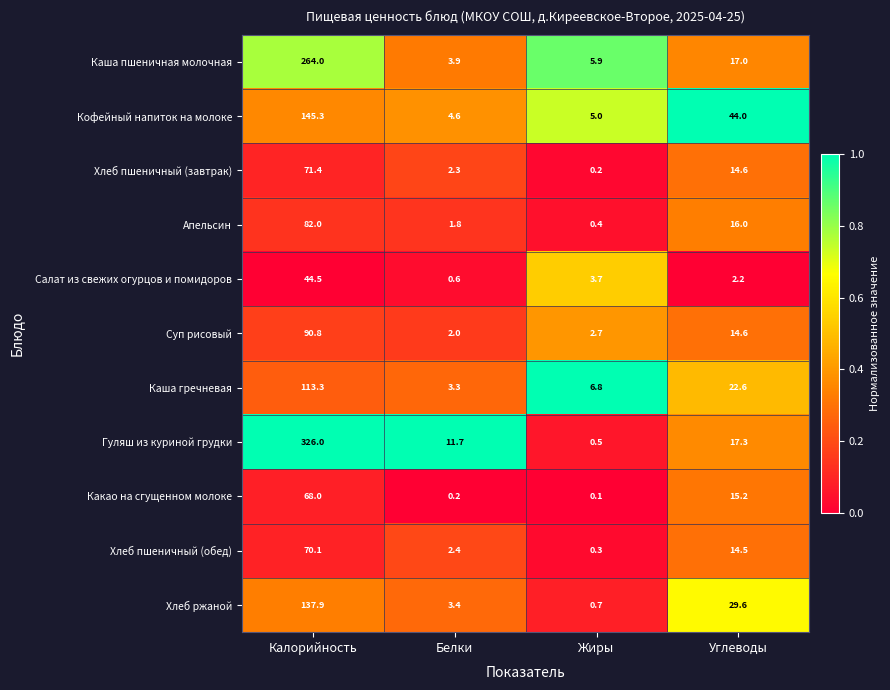

At which category is the sum across all series the highest?

Калорийность